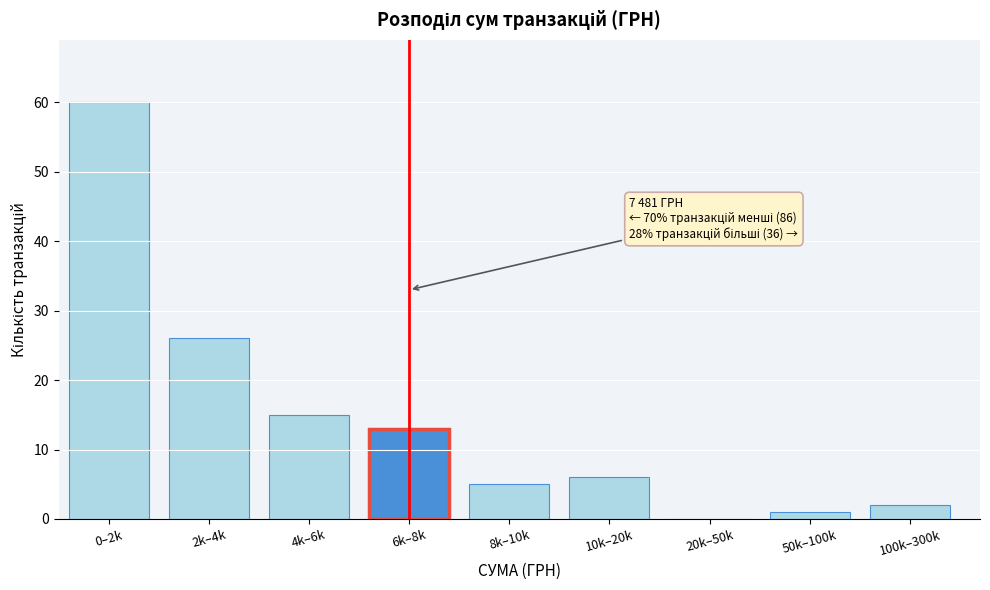

Reading left to right, what are all the values shown in this chart?

0–2k=60	2k–4k=26	4k–6k=15	6k–8k=13	8k–10k=5	10k–20k=6	20k–50k=0	50k–100k=1	100k–300k=2